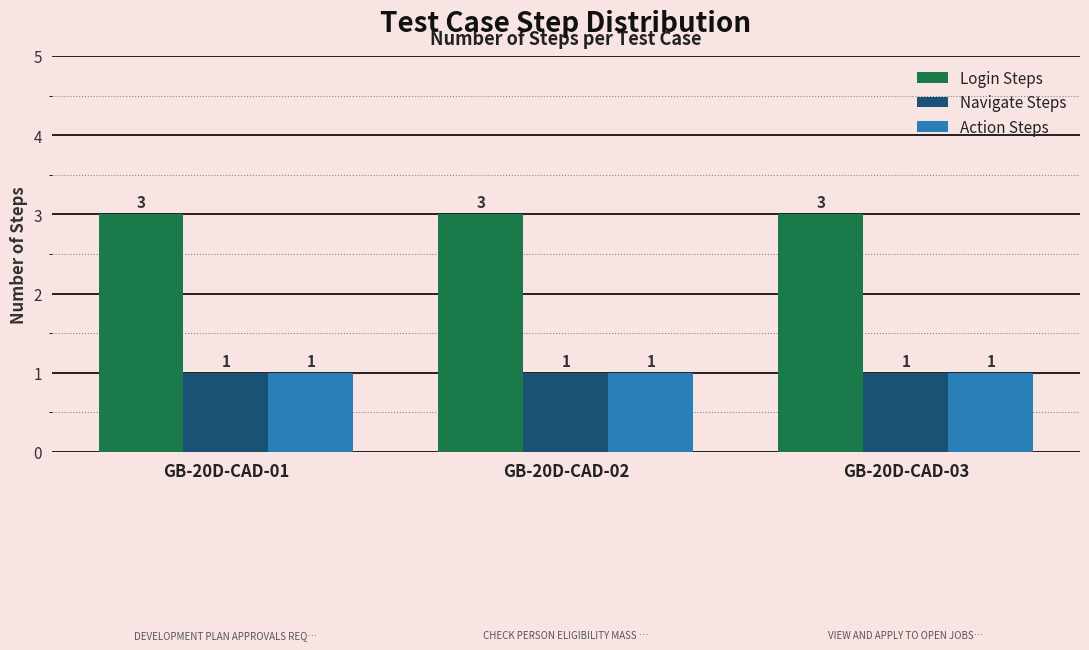

The value of Navigate Steps at GB-20D-CAD-03 is 1. True or false?

True